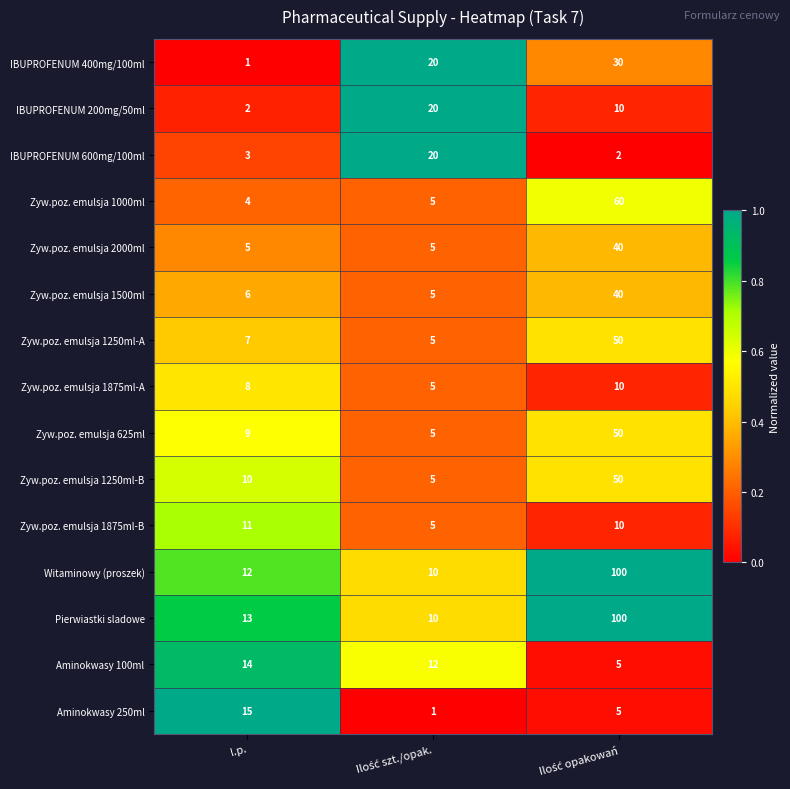

At which label does Zyw.poz. emulsja 1875ml-B first exceed 10?

l.p.